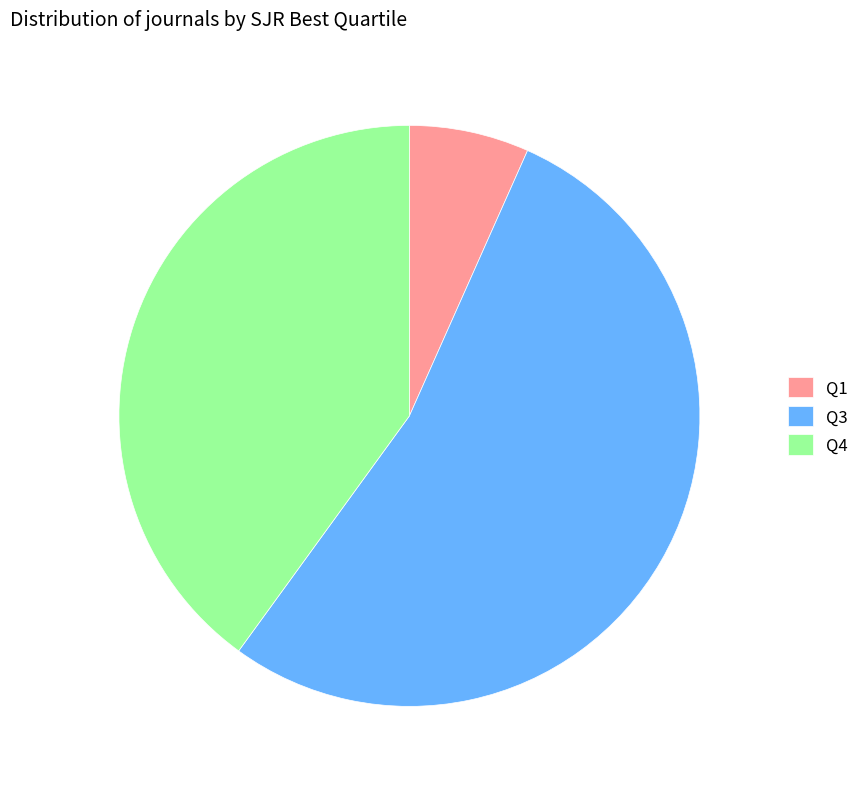

The Q3 slice represents 40% of the pie. True or false?

False